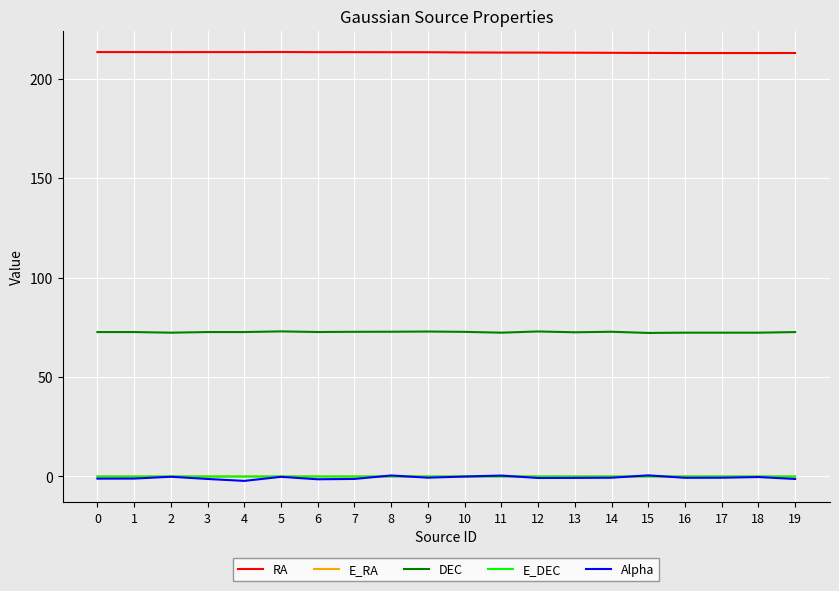

What is the average value of the RA series?

213.1